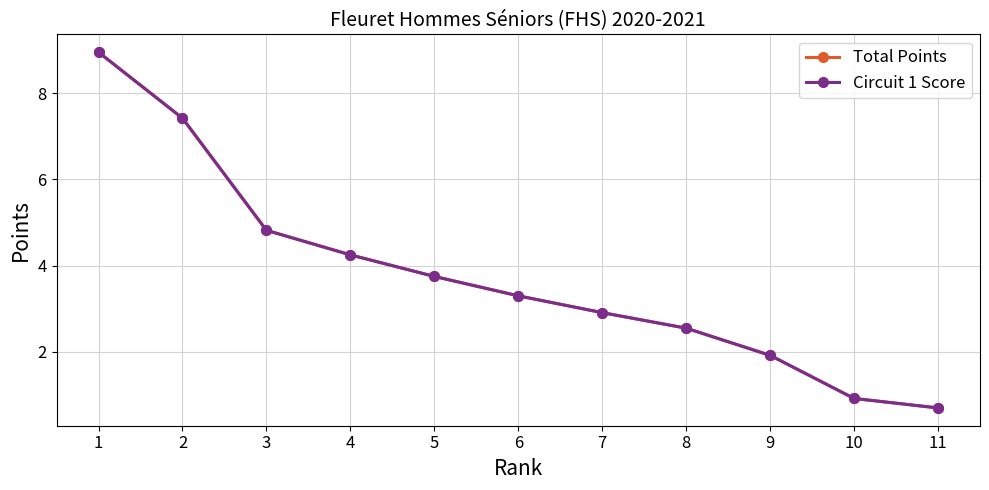

How many data points in Circuit 1 Score are above 3?

6